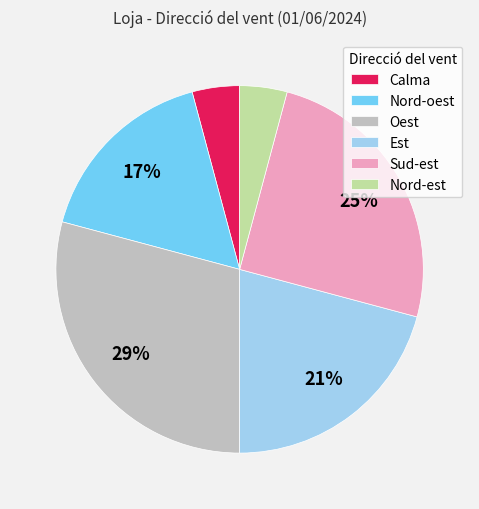

To the nearest percent, what is the difference between the largest and smallest slice percentages?

25%